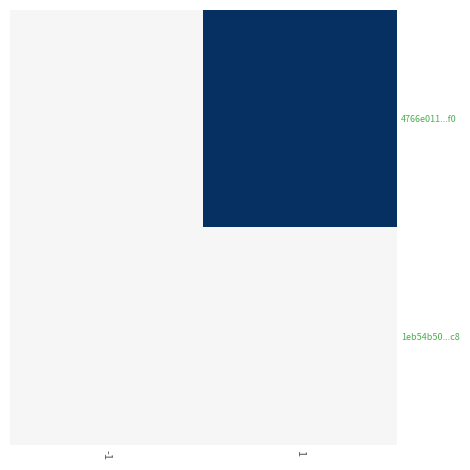

Which series has the largest total across all categories?

4766e011...f0